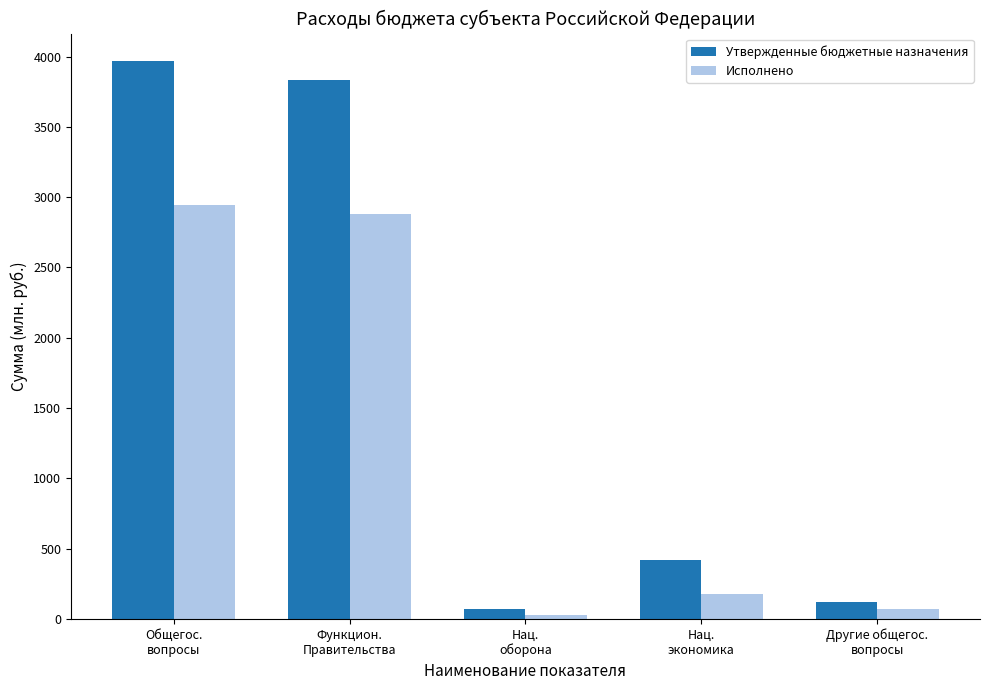

Are the bars grouped side by side (vs. stacked)?

Yes